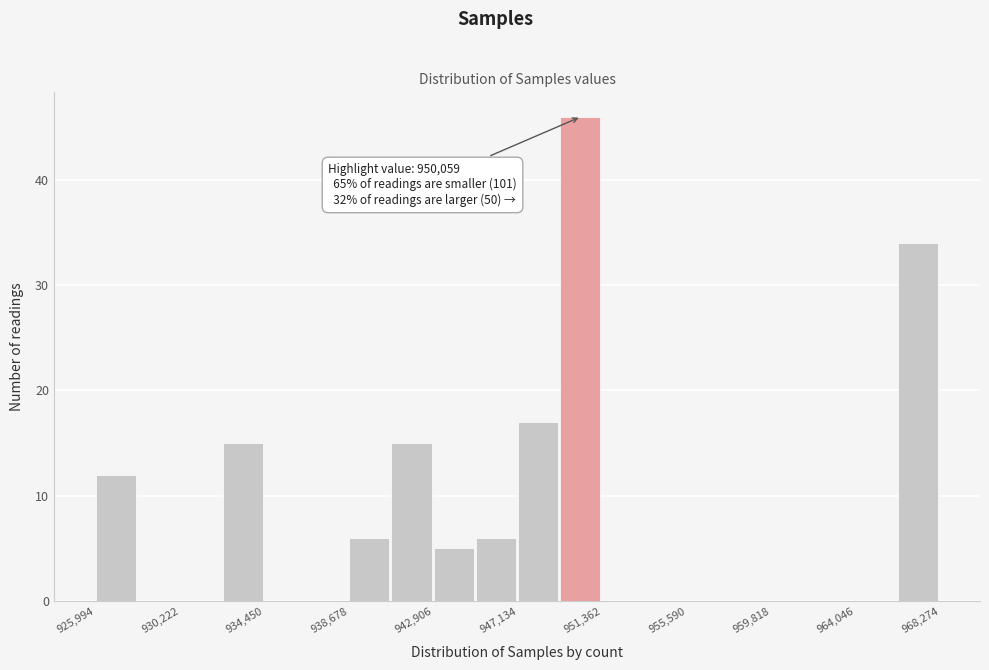

Over which range of the x-axis is the bar tallest?

949000 to 951500